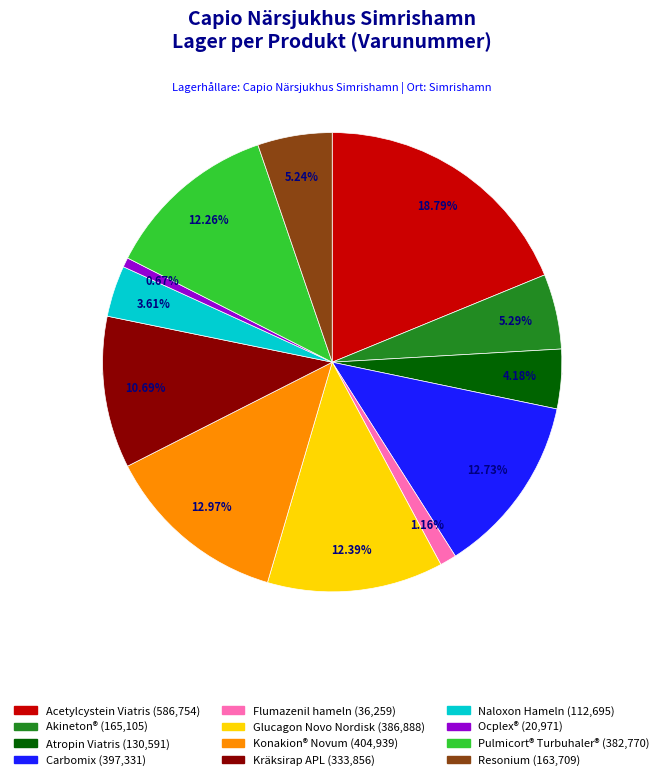

Does Kräksirap APL represent more than half of the total?

No